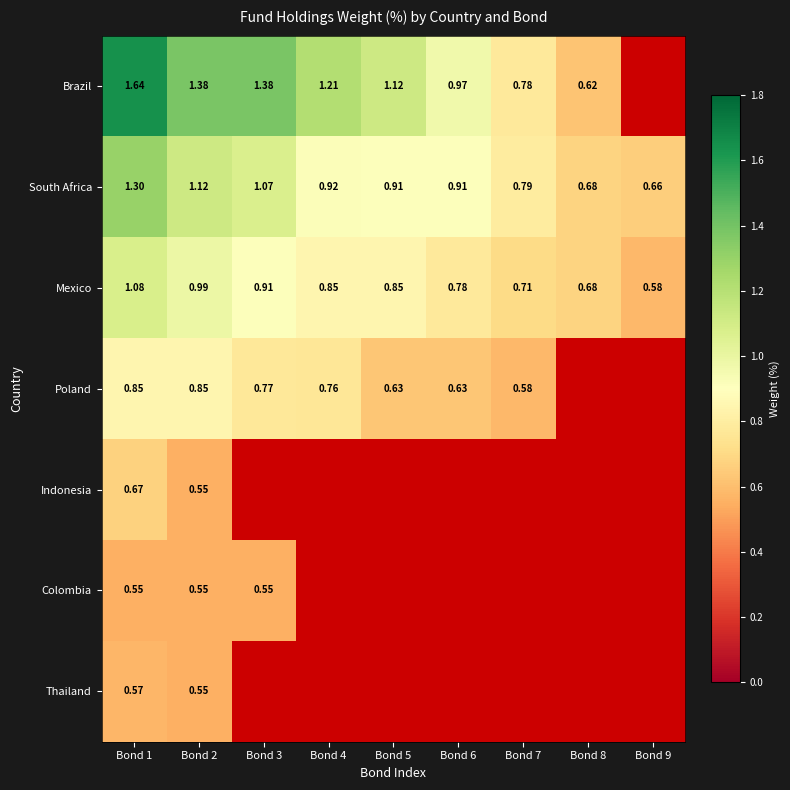

What is the highest value of the Mexico series?

1.1